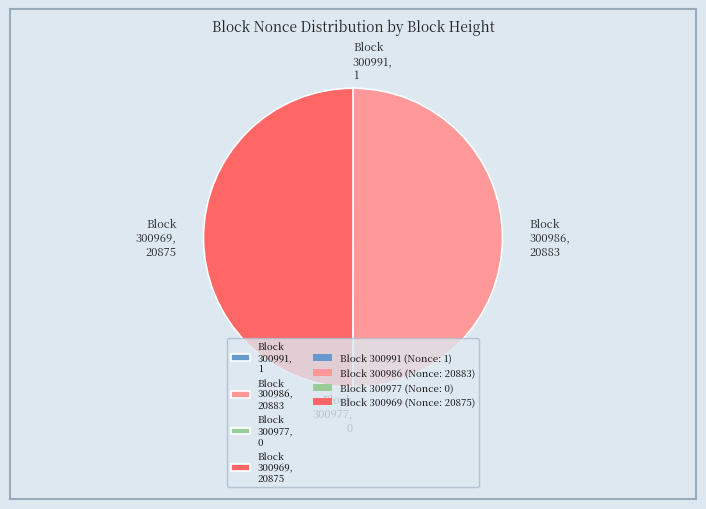

What is the ratio of the value at Block 300986, 20883 to the value at Block 300969, 20875?

1.0